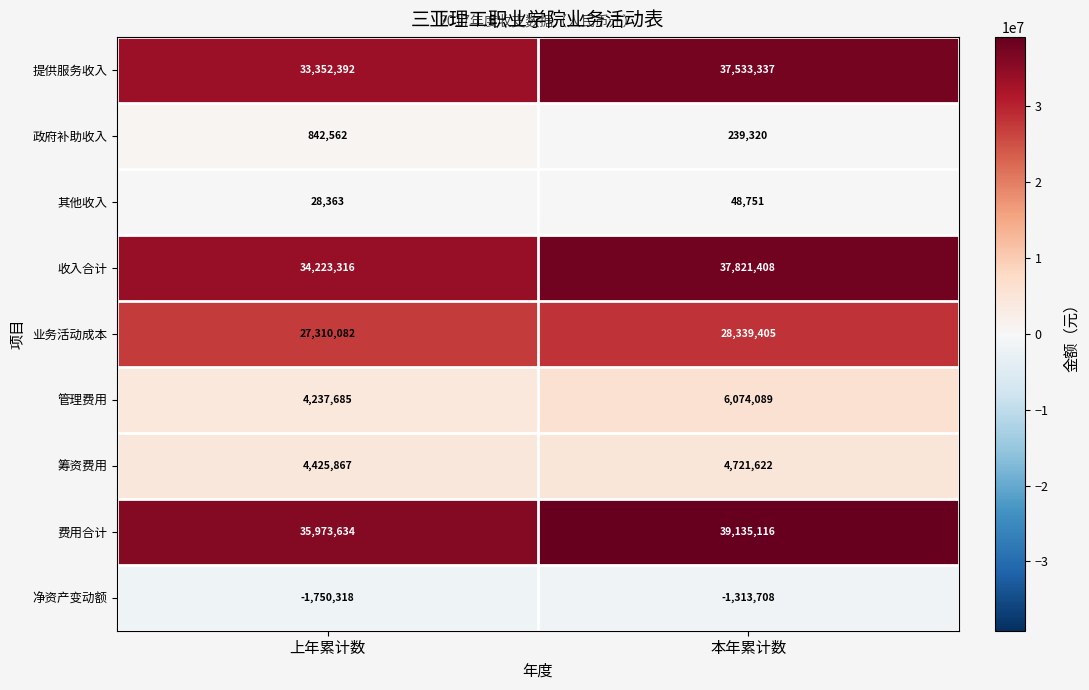

What is the total value across all series at 本年累计数?

152599340